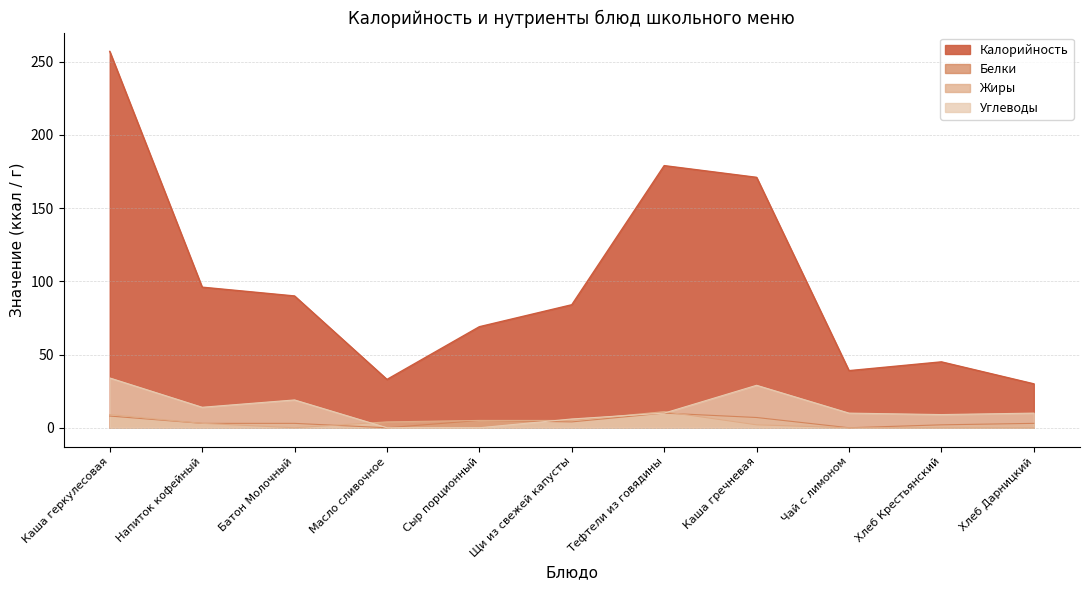

How many values in the Углеводы series exceed 10?

4